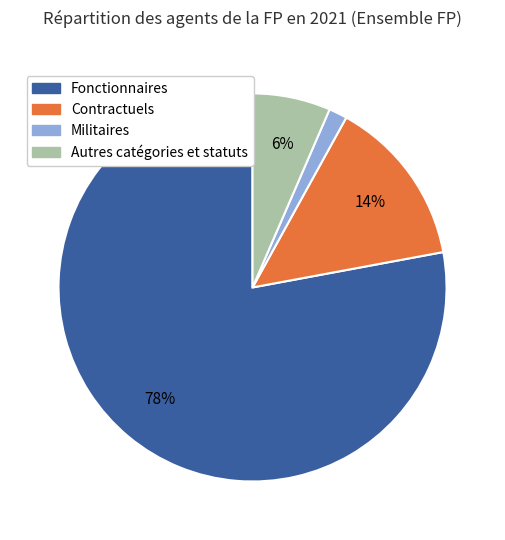

Rank the categories by value from lowest to highest.

Militaires, Autres catégories et statuts, Contractuels, Fonctionnaires